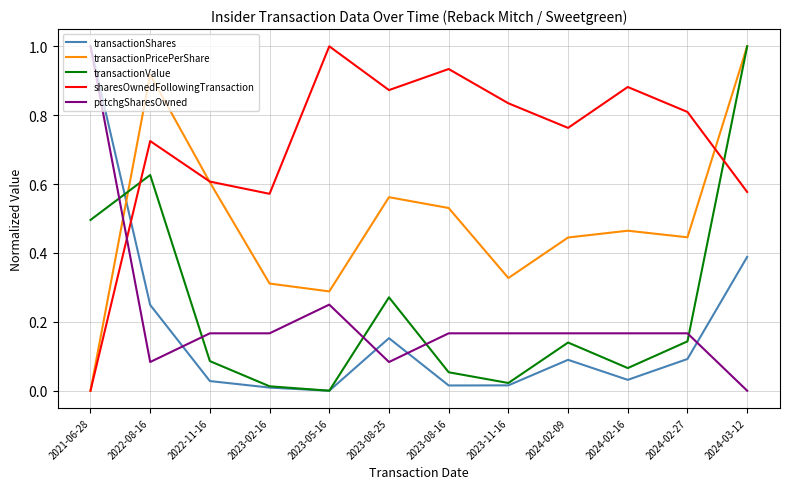

What is the sum of all transactionPricePerShare values?

5.9